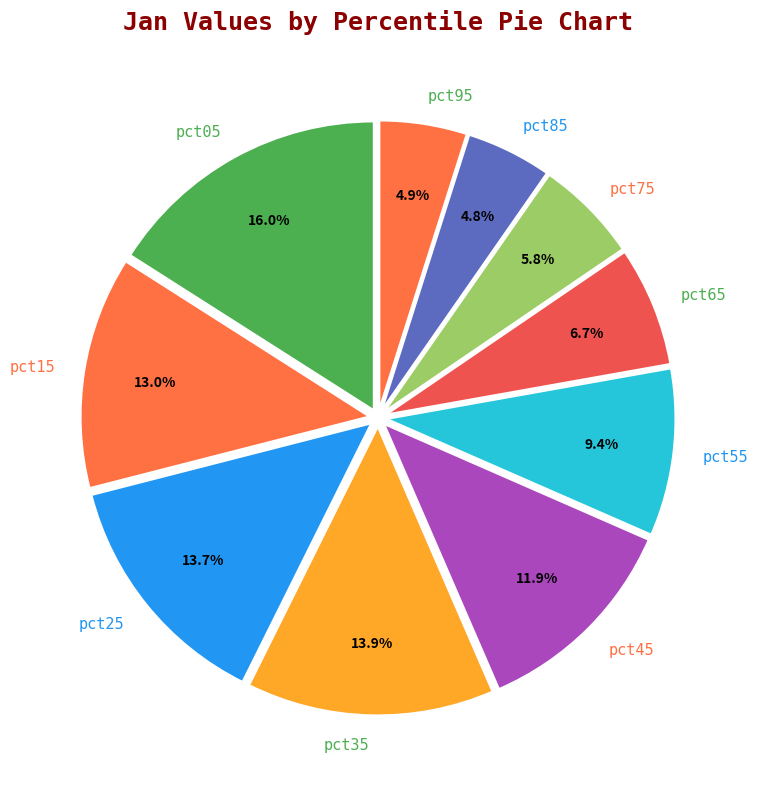

What percentage is the pct65 slice, to the nearest percent?

7%